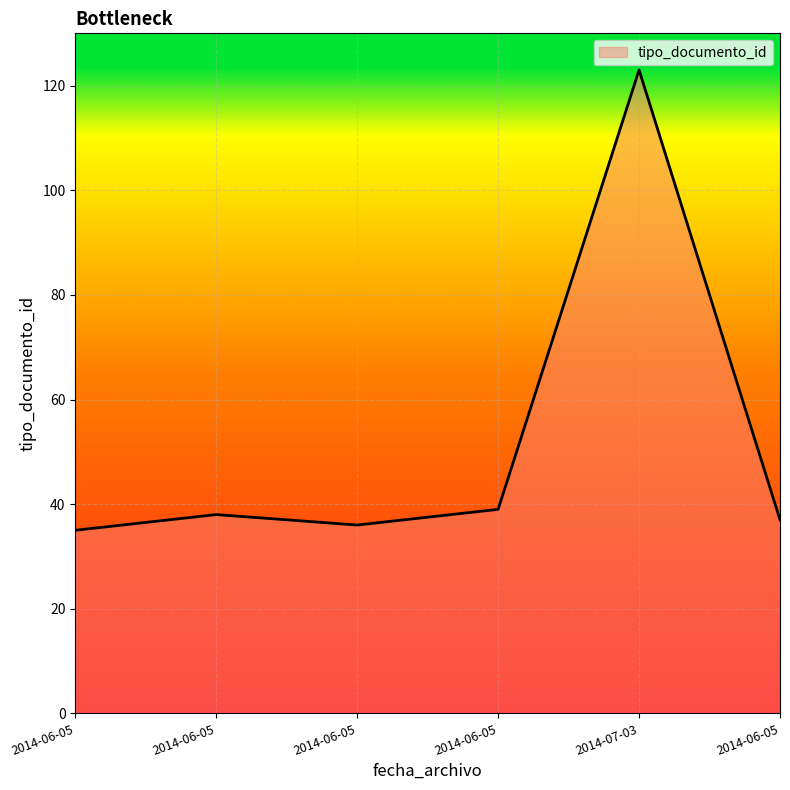

Which has a higher value, 2014-06-05 or 2014-06-05?

2014-06-05